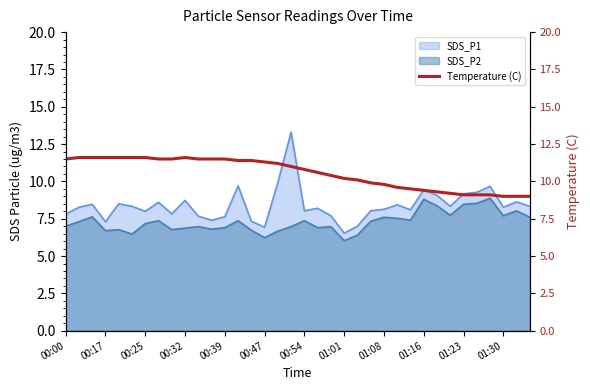

What is the maximum value for SDS_P2?

8.9